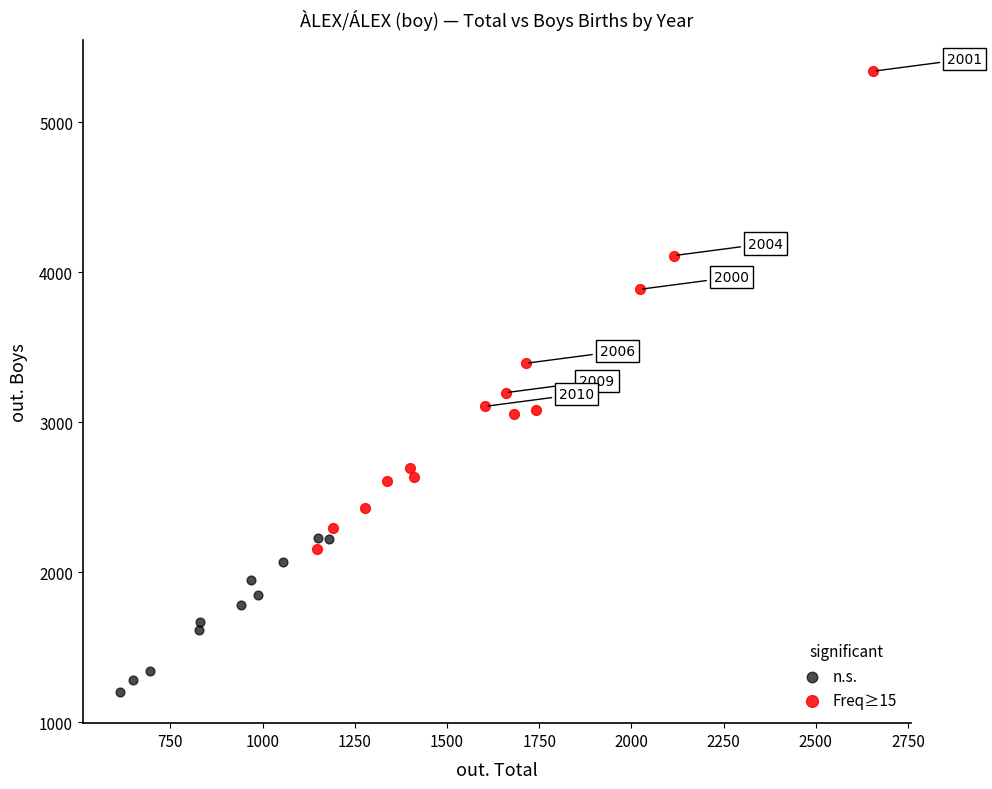

Which series has the widest spread of Y values?

Freq≥15